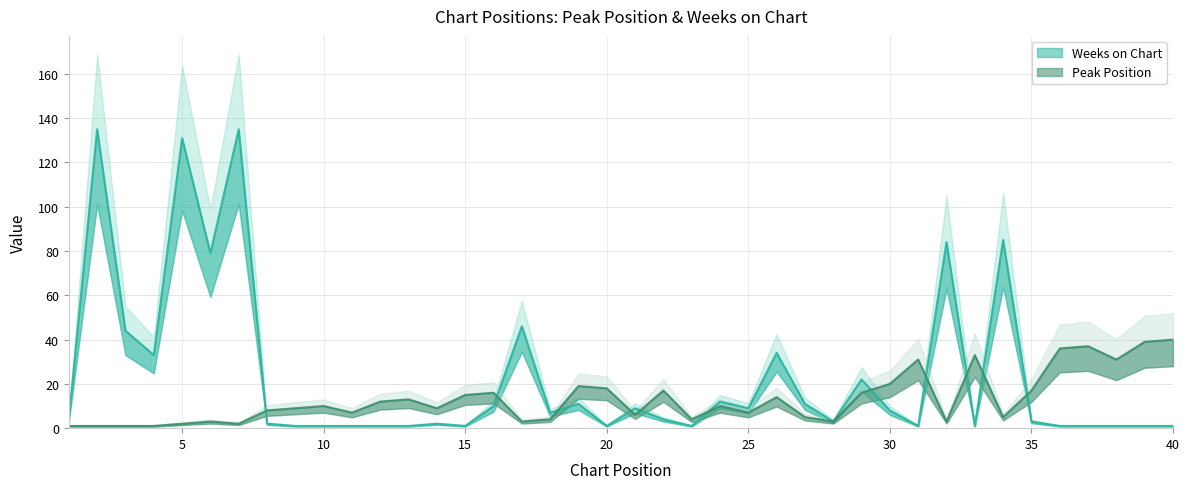

Which series has the largest total across all categories?

Weeks on Chart